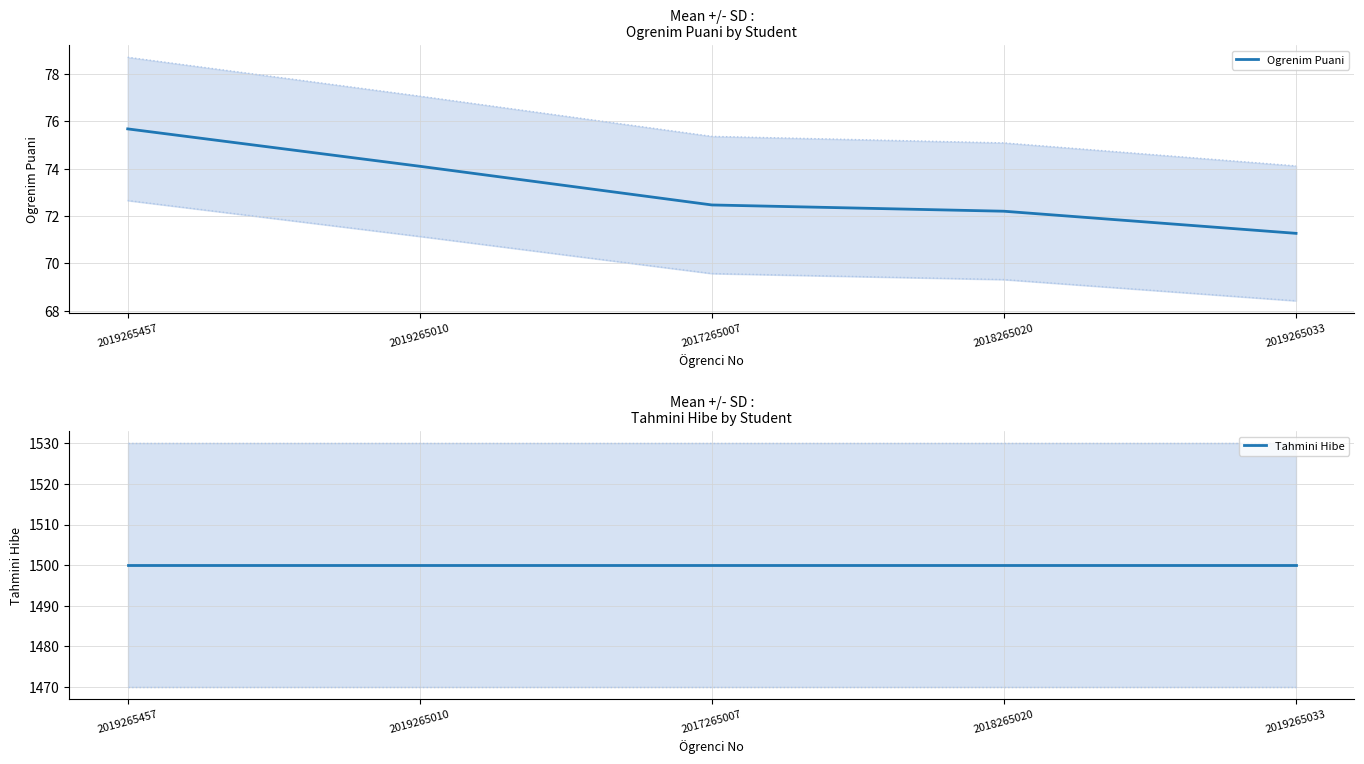

What is the total value across all series at 2019265010?

1574.1